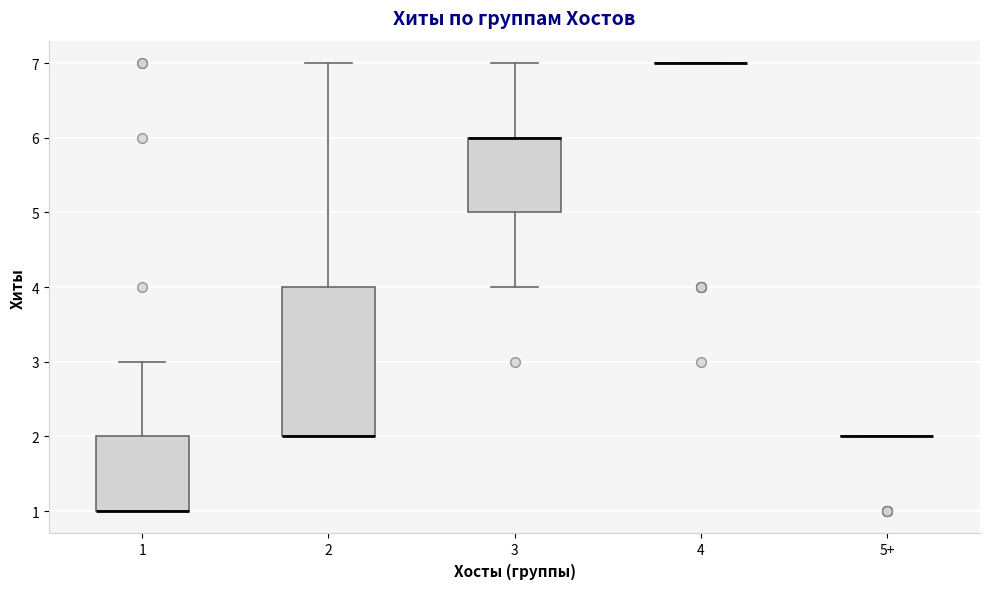

Which box is the tallest, from its lower edge to its upper edge?

2